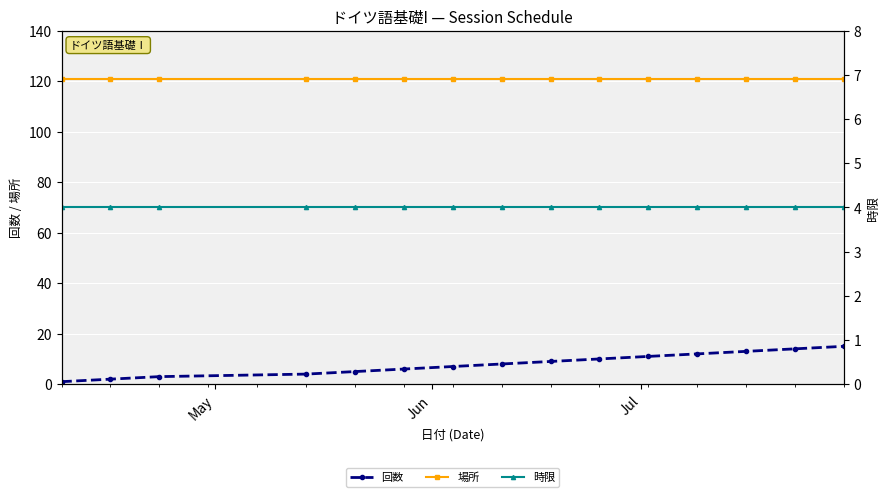

What is the highest value of the 回数 series?

15